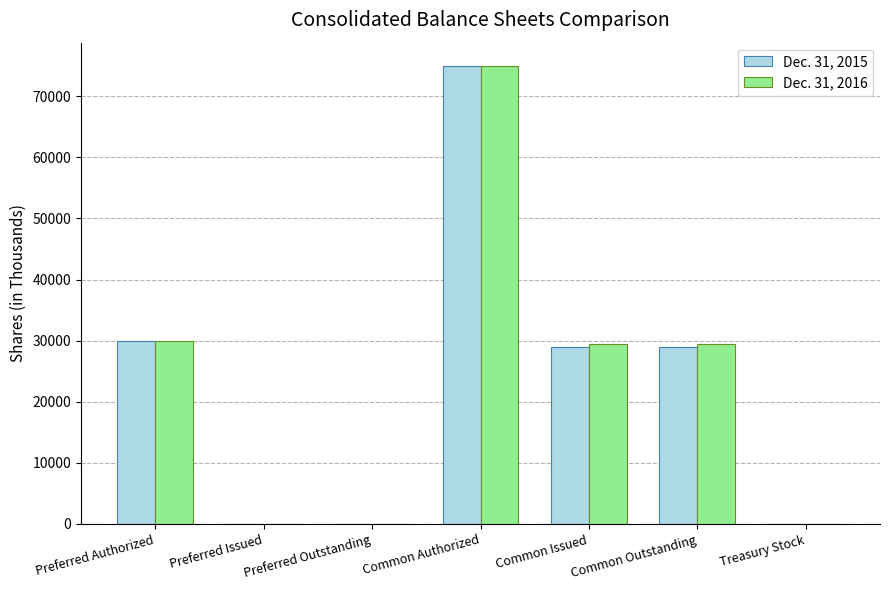

What are all the series names shown in the legend?

Dec. 31, 2015, Dec. 31, 2016